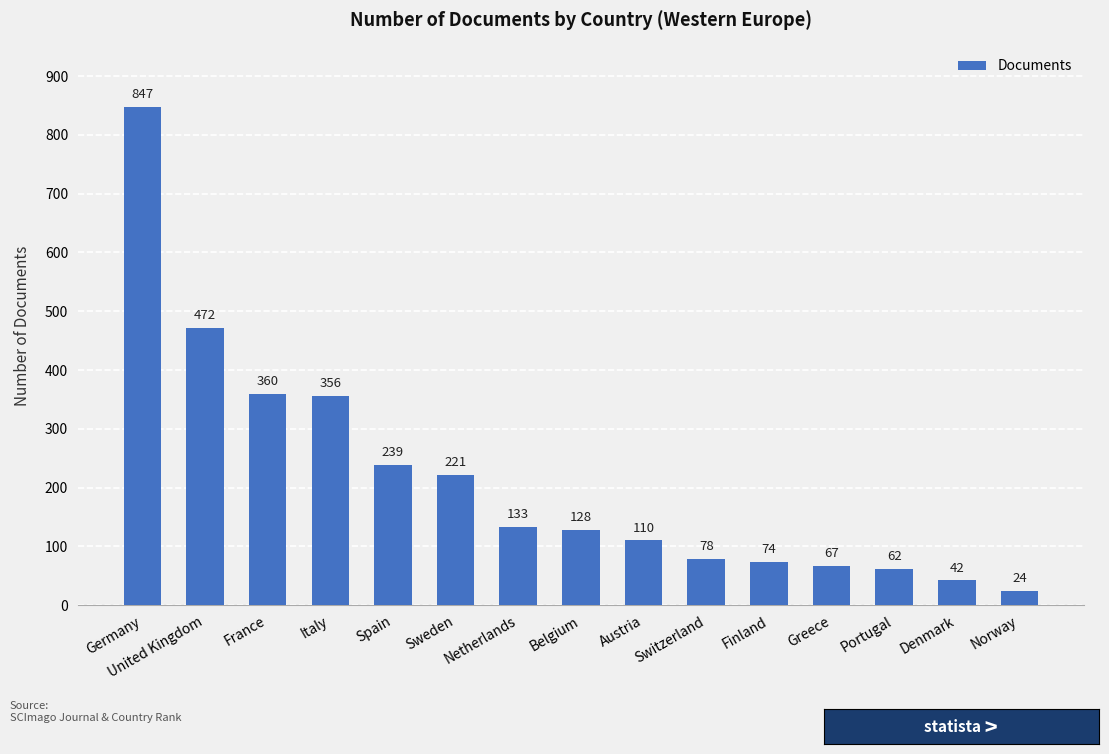

What is the difference between the values at Sweden and France?

139